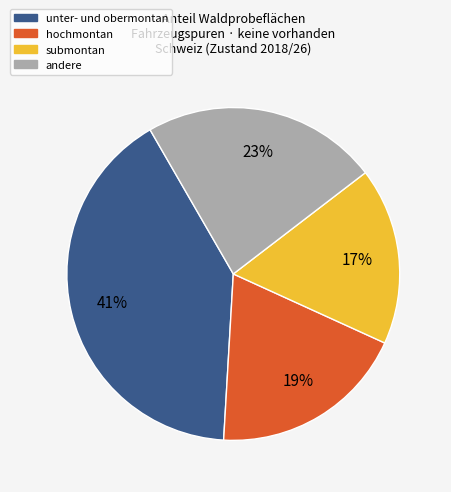

Is there a majority slice in this chart?

No